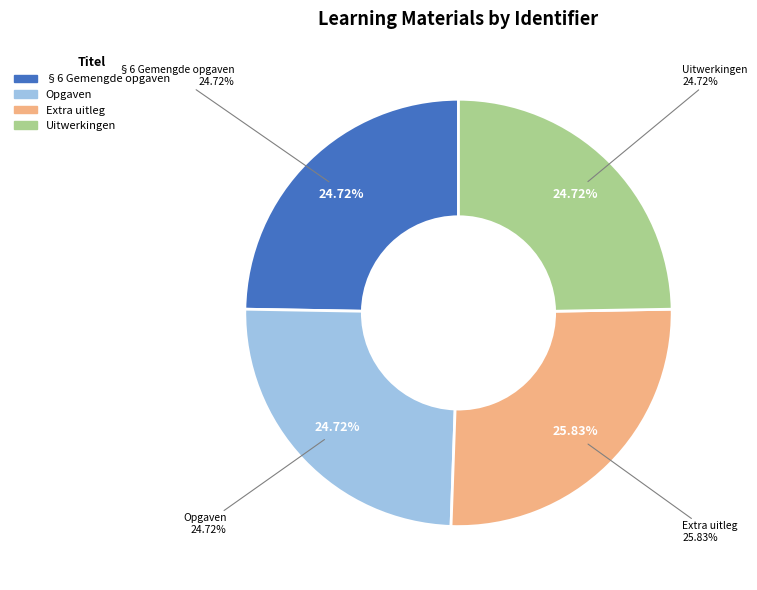

Rank the categories by value from highest to lowest.

Extra uitleg, §6 Gemengde opgaven, Uitwerkingen, Opgaven